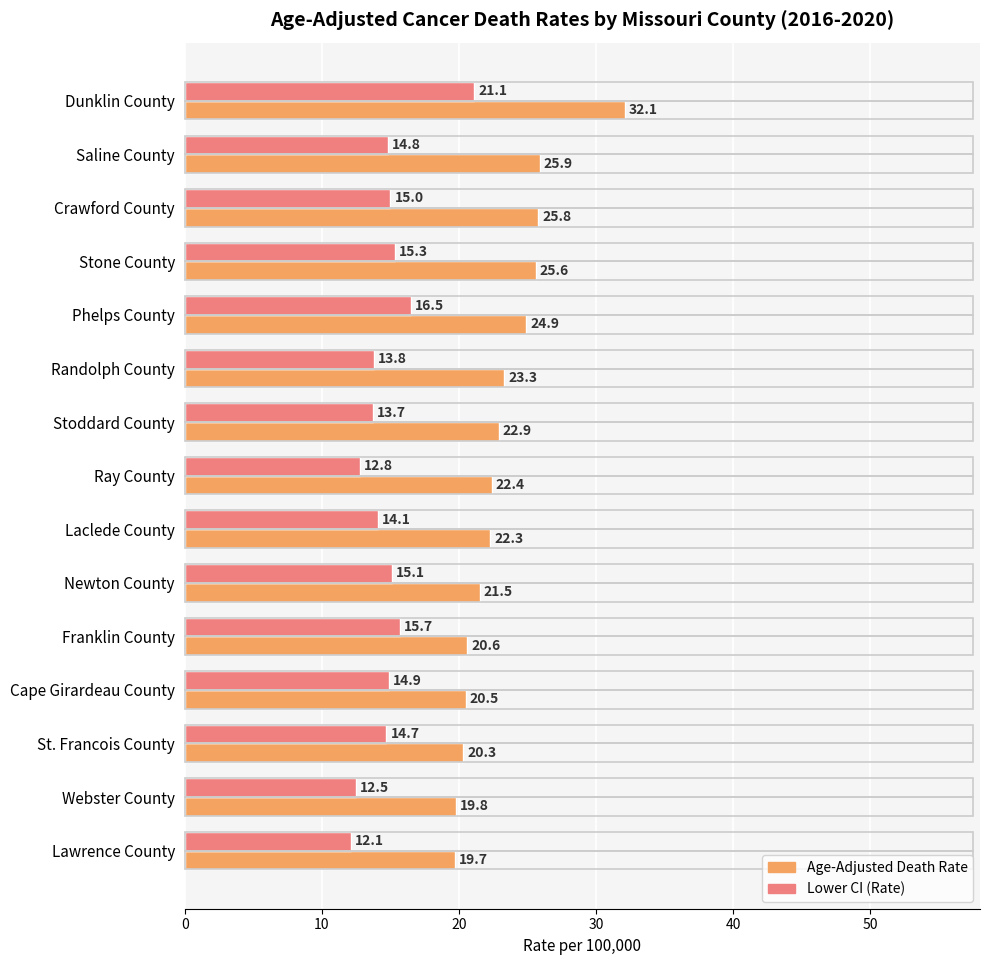

What is the difference between the second highest and second lowest values in the Lower CI (Rate) series?

4.0